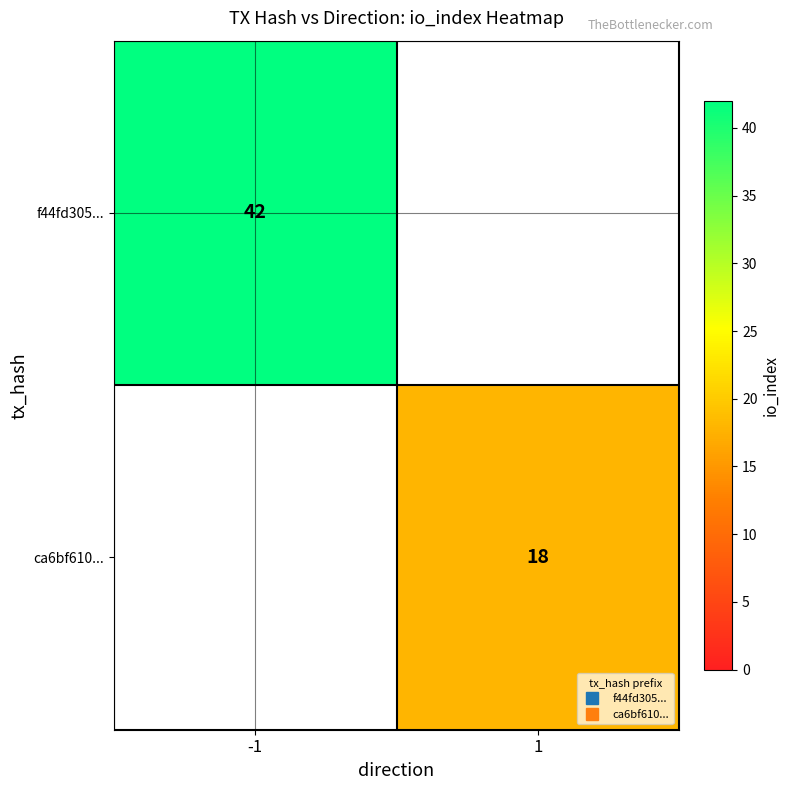

At which label does f44fd305... reach its peak?

-1